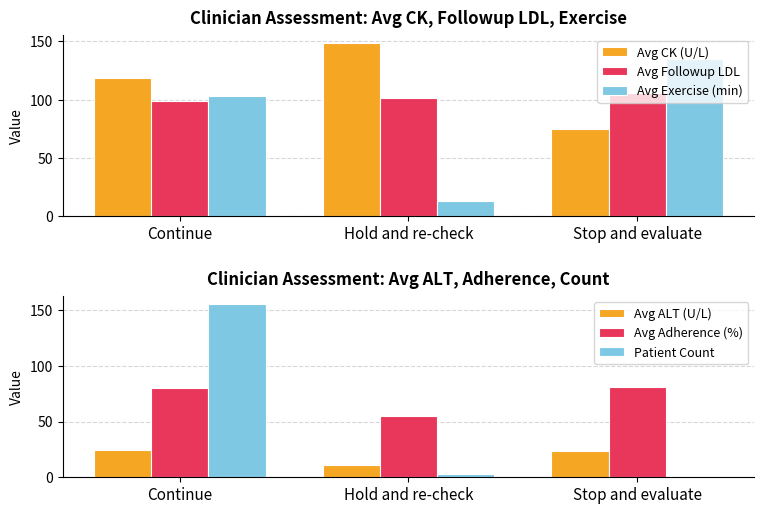

Reading left to right, extract all data points from this chart.

Avg CK (U/L): Continue=118.6	Hold and re-check=148.4	Stop and evaluate=75.2
Avg Followup LDL: Continue=99.2	Hold and re-check=101.6	Stop and evaluate=105.5
Avg Exercise (min): Continue=103.2	Hold and re-check=13.0	Stop and evaluate=135.0
Avg ALT (U/L): Continue=24.1	Hold and re-check=11.0	Stop and evaluate=23.2
Avg Adherence (%): Continue=79.7	Hold and re-check=54.6	Stop and evaluate=80.9
Patient Count: Continue=155.0	Hold and re-check=3.0	Stop and evaluate=1.0